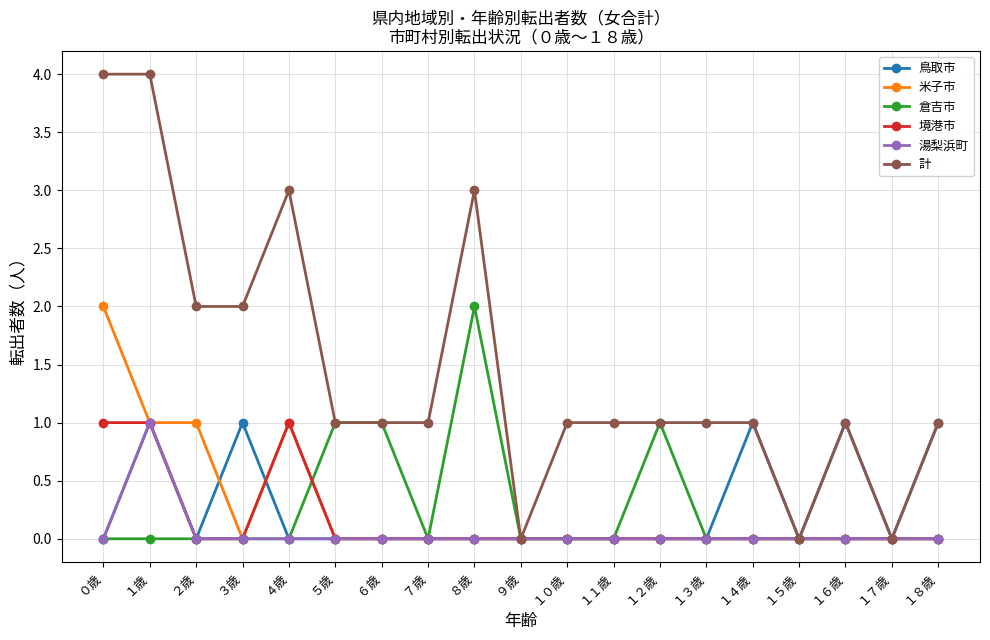

Reading right to left, extract all data points from this chart.

鳥取市: 1	0	1	0	1	0	0	0	0	0	0	0	0	0	0	1	0	1	0
米子市: 0	0	0	0	0	0	0	0	0	0	0	0	0	0	1	0	1	1	2
倉吉市: 0	0	0	0	0	0	1	0	0	0	2	0	1	1	0	0	0	0	0
境港市: 0	0	0	0	0	0	0	0	0	0	0	0	0	0	1	0	0	1	1
湯梨浜町: 0	0	0	0	0	0	0	0	0	0	0	0	0	0	0	0	0	1	0
計: 1	0	1	0	1	1	1	1	1	0	3	1	1	1	3	2	2	4	4